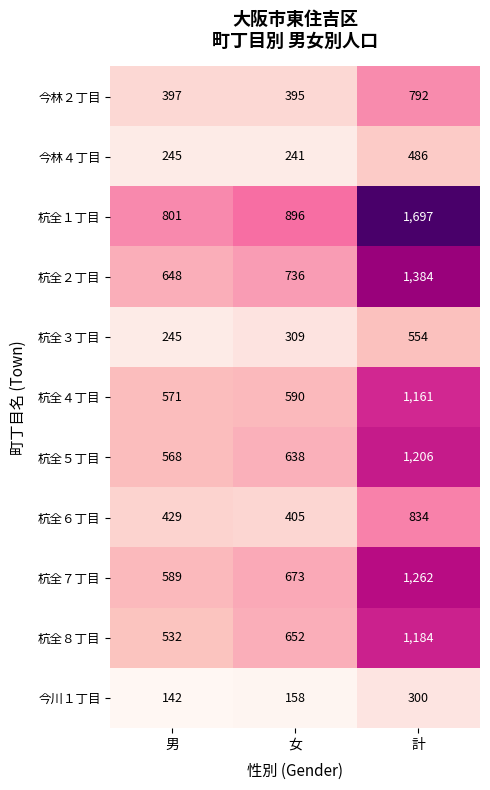

What is the smallest value displayed?

142